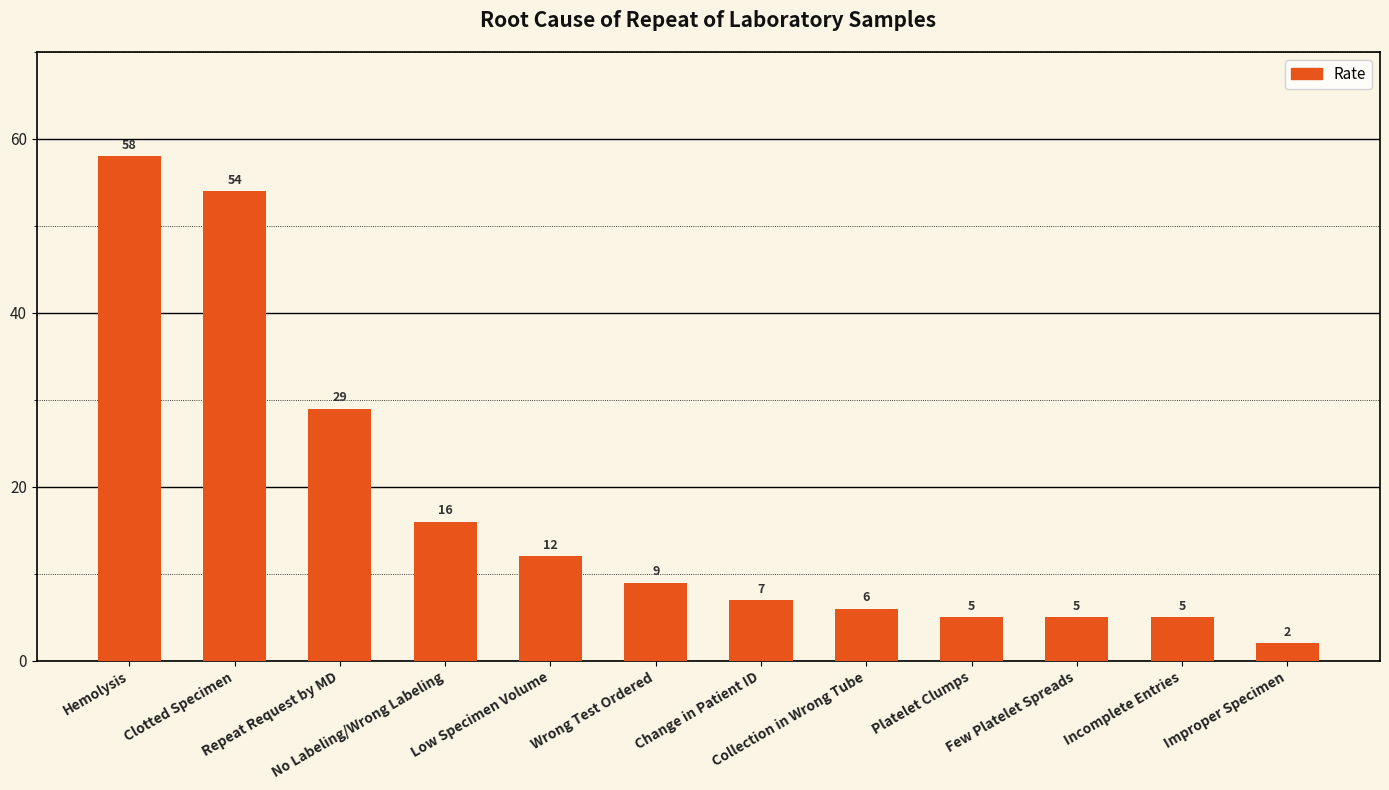

Reading left to right, list all the values displayed in this chart.

Hemolysis=58	Clotted Specimen=54	Repeat Request by MD=29	No Labeling/Wrong Labeling=16	Low Specimen Volume=12	Wrong Test Ordered=9	Change in Patient ID=7	Collection in Wrong Tube=6	Platelet Clumps=5	Few Platelet Spreads=5	Incomplete Entries=5	Improper Specimen=2